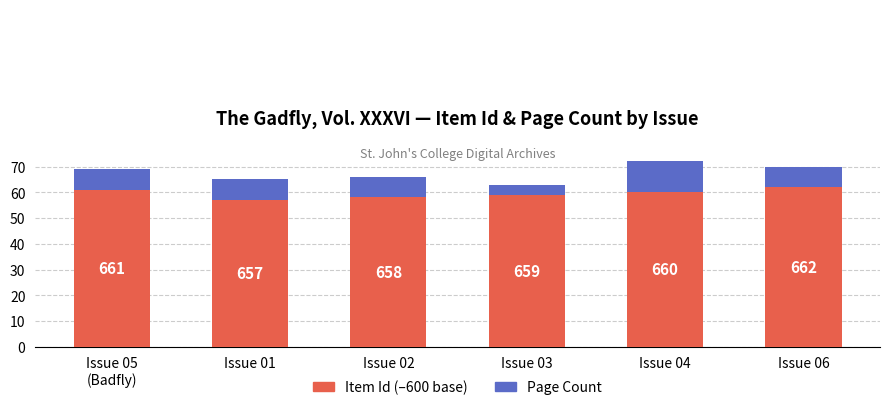

At which category is the sum across all series the highest?

Issue 04